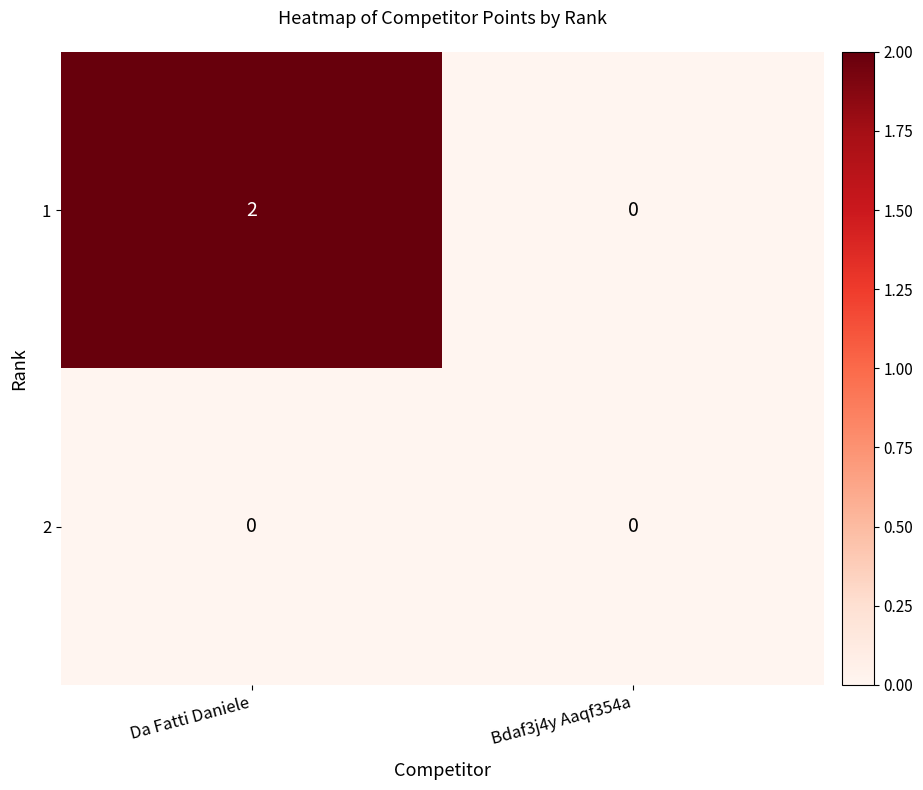

Count the number of categories in the chart.

2